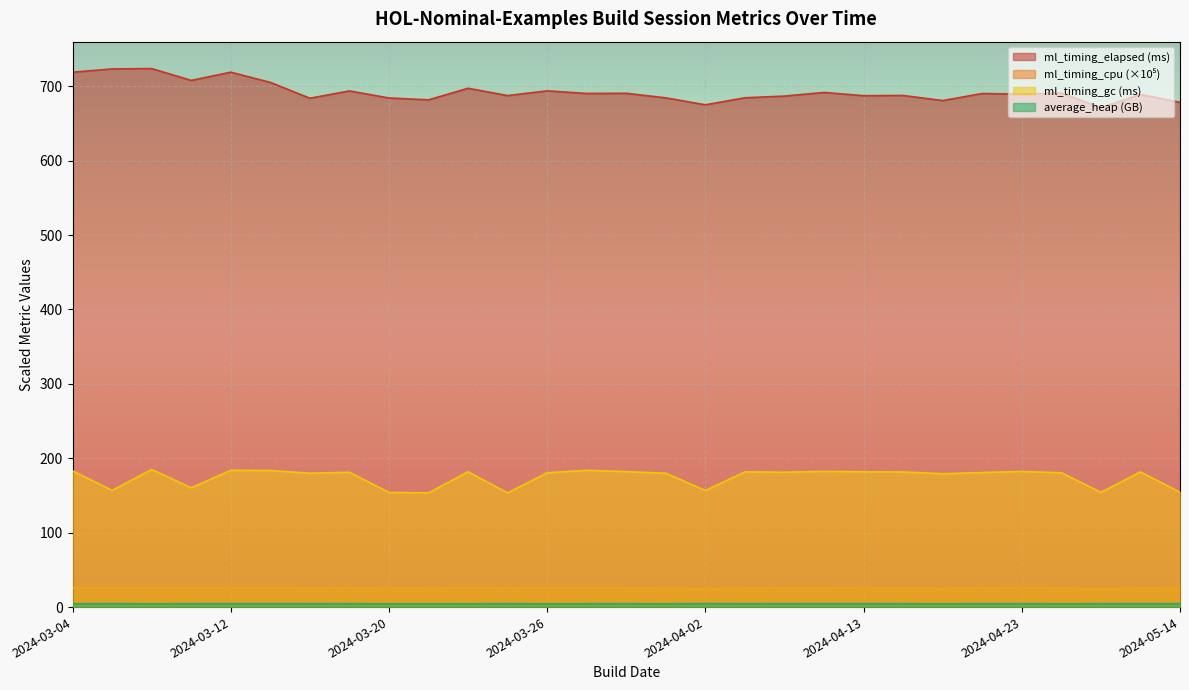

What is the minimum value for ml_timing_gc?

153.5